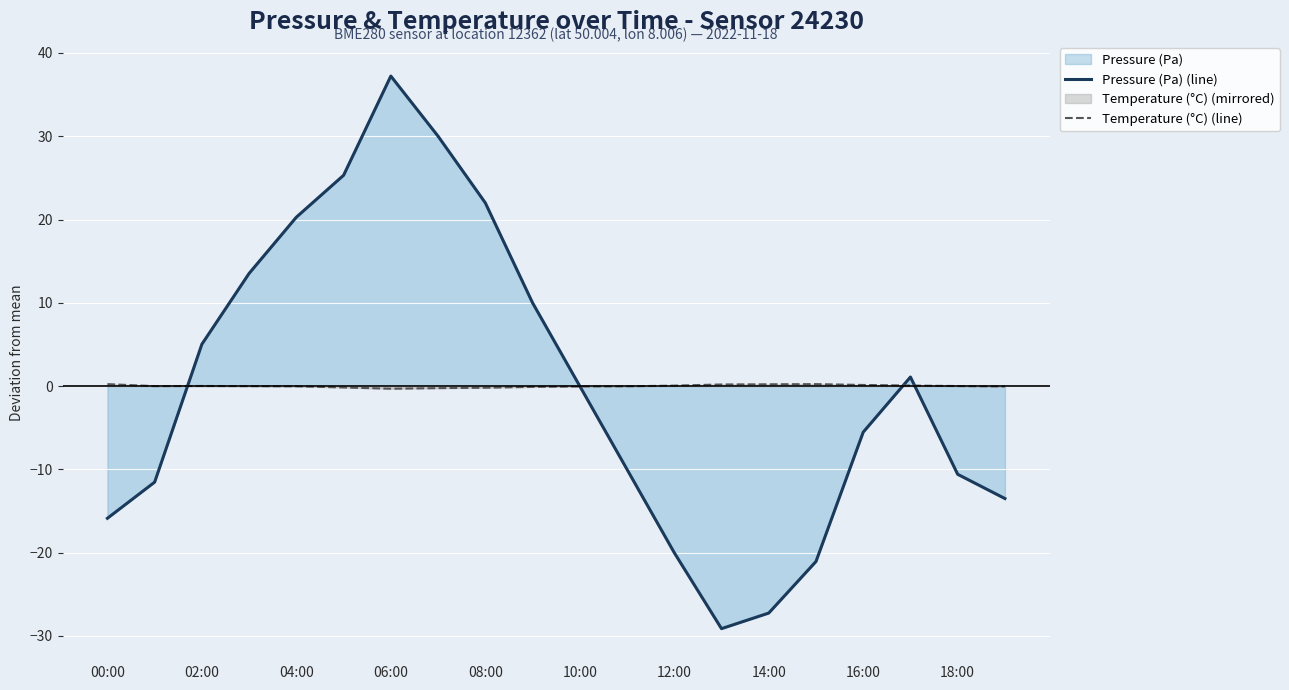

True or false: Temperature (°C) (line) and Pressure (Pa) (line) intersect in this chart.

True